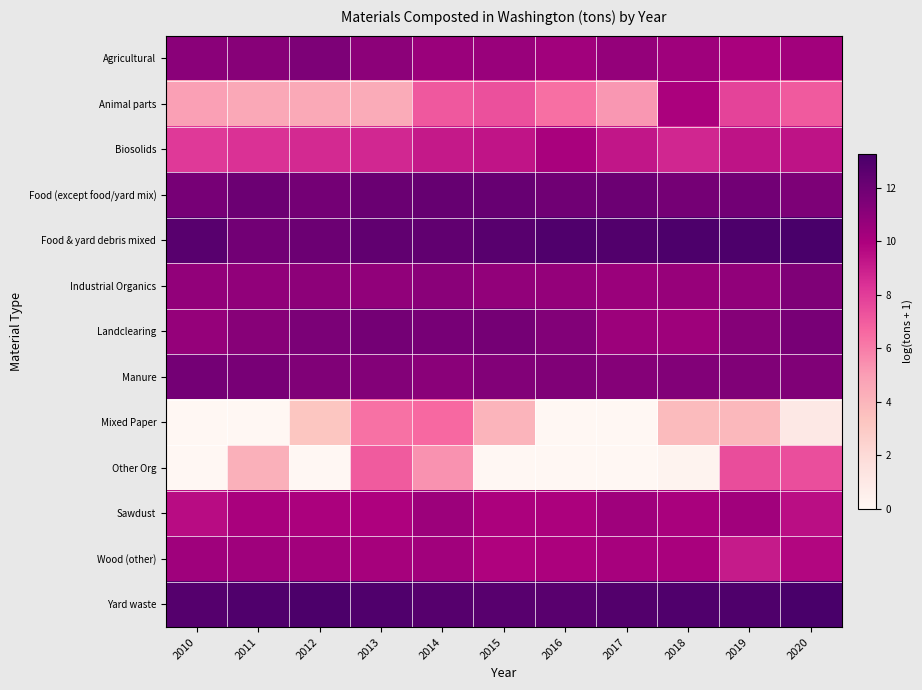

Reading right to left, list all the values displayed in this chart.

Agricultural: 2020=10.3	2019=10.1	2018=10.4	2017=10.7	2016=10.3	2015=10.6	2014=10.5	2013=11.0	2012=11.5	2011=11.2	2010=11.1
Animal parts: 2020=7.0	2019=7.8	2018=10.0	2017=5.2	2016=6.4	2015=7.4	2014=7.1	2013=4.4	2012=4.5	2011=4.6	2010=4.9
Biosolids: 2020=9.3	2019=9.4	2018=8.7	2017=9.3	2016=10.1	2015=9.3	2014=9.1	2013=8.7	2012=8.6	2011=8.4	2010=8.1
Food (except food/yard mix): 2020=11.5	2019=11.8	2018=11.7	2017=12.0	2016=11.9	2015=12.2	2014=12.2	2013=12.1	2012=11.8	2011=12.0	2010=11.7
Food & yard debris mixed: 2020=13.3	2019=13.1	2018=13.1	2017=12.9	2016=13.0	2015=12.7	2014=12.4	2013=12.4	2012=12.0	2011=11.9	2010=12.7
Industrial Organics: 2020=11.4	2019=10.9	2018=10.7	2017=10.5	2016=10.7	2015=10.8	2014=11.0	2013=10.8	2012=11.0	2011=10.9	2010=10.8
Landclearing: 2020=11.6	2019=11.2	2018=10.5	2017=10.5	2016=11.3	2015=11.7	2014=11.7	2013=11.8	2012=11.5	2011=11.2	2010=10.7
Manure: 2020=11.4	2019=11.4	2018=11.3	2017=11.2	2016=11.4	2015=11.3	2014=11.1	2013=11.2	2012=11.4	2011=11.6	2010=11.8
Mixed Paper: 2020=1.0	2019=3.8	2018=3.8	2017=0.0	2016=0.0	2015=4.1	2014=6.6	2013=6.3	2012=3.3	2011=0.0	2010=0.0
Other Org: 2020=7.5	2019=7.5	2018=0.3	2017=0.0	2016=0.0	2015=0.0	2014=5.3	2013=7.0	2012=0.0	2011=4.2	2010=0.0
Sawdust: 2020=9.5	2019=10.3	2018=10.1	2017=10.4	2016=10.0	2015=10.0	2014=10.5	2013=9.9	2012=10.0	2011=10.1	2010=9.6
Wood (other): 2020=9.8	2019=9.1	2018=10.1	2017=10.1	2016=10.0	2015=9.9	2014=10.3	2013=10.2	2012=10.3	2011=10.4	2010=10.4
Yard waste: 2020=13.2	2019=13.0	2018=13.0	2017=12.9	2016=12.6	2015=12.7	2014=12.8	2013=13.0	2012=13.1	2011=13.0	2010=12.8